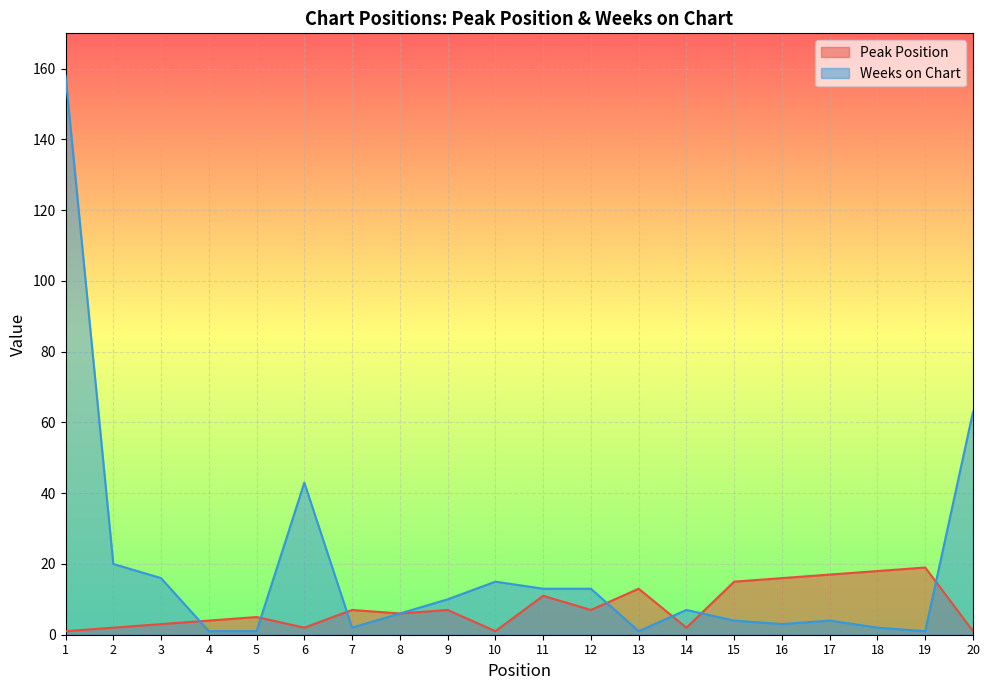

What is the sum of all Weeks on Chart values?

383